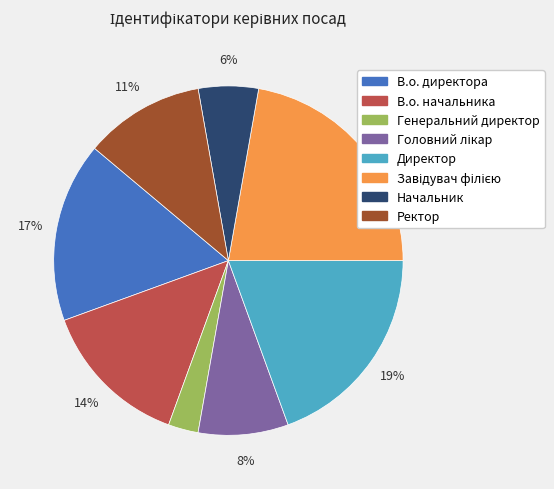

Is В.о. начальника the majority of the pie?

No